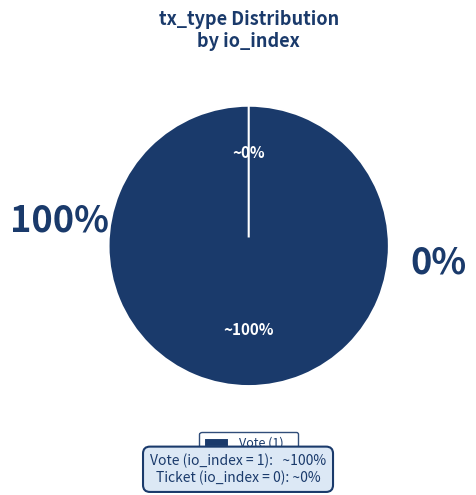

To the nearest percent, what is the difference between the Vote and Ticket slice percentages?

100%